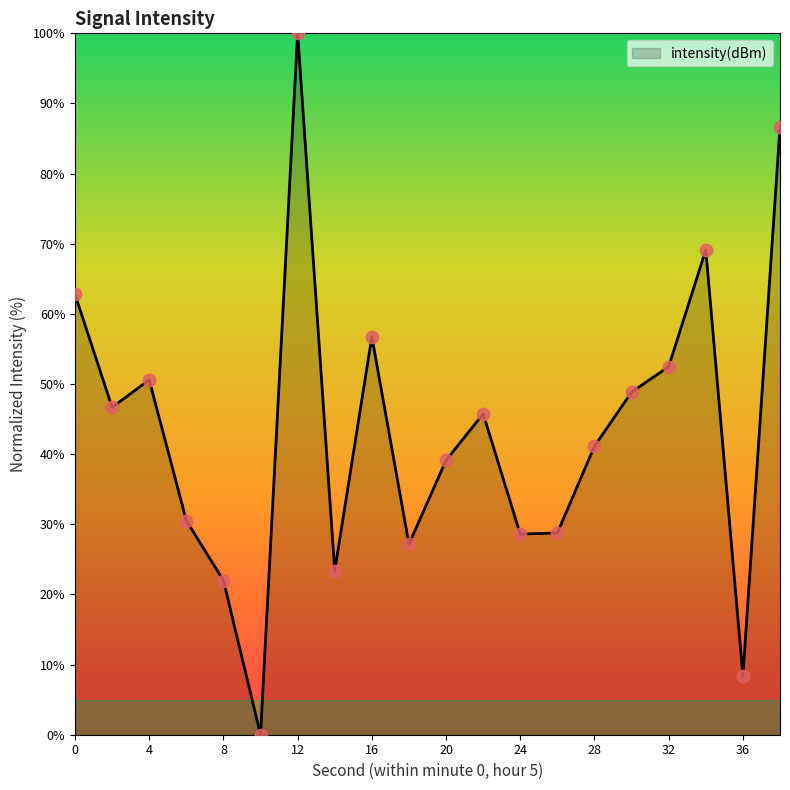

What is the difference between the maximum and minimum values?

100.0